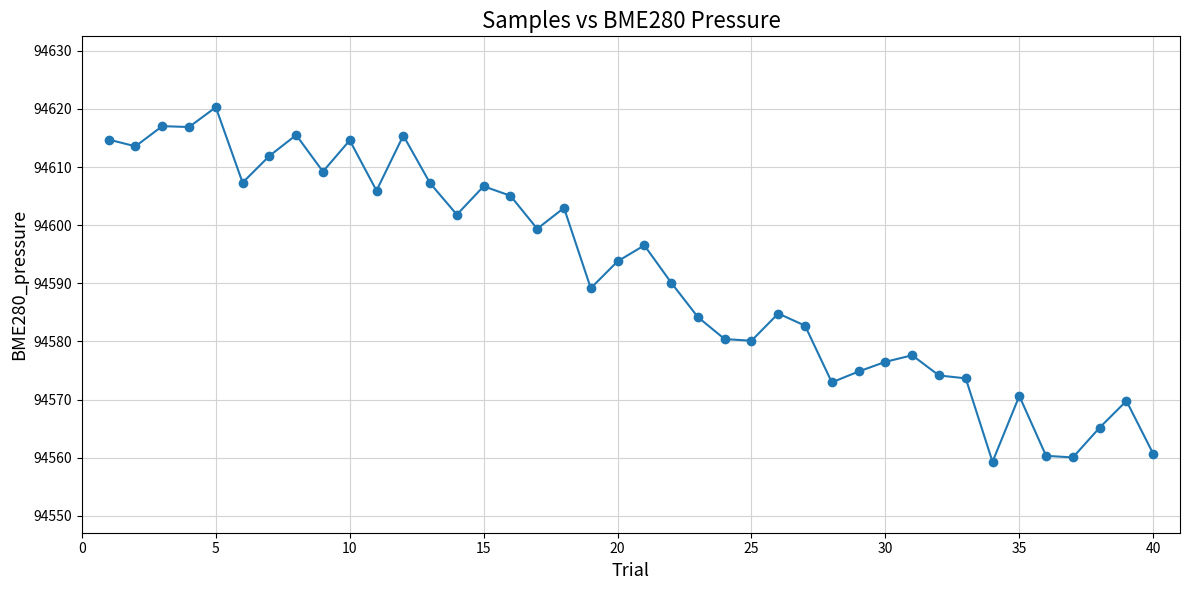

What is the smallest value displayed?

94559.3